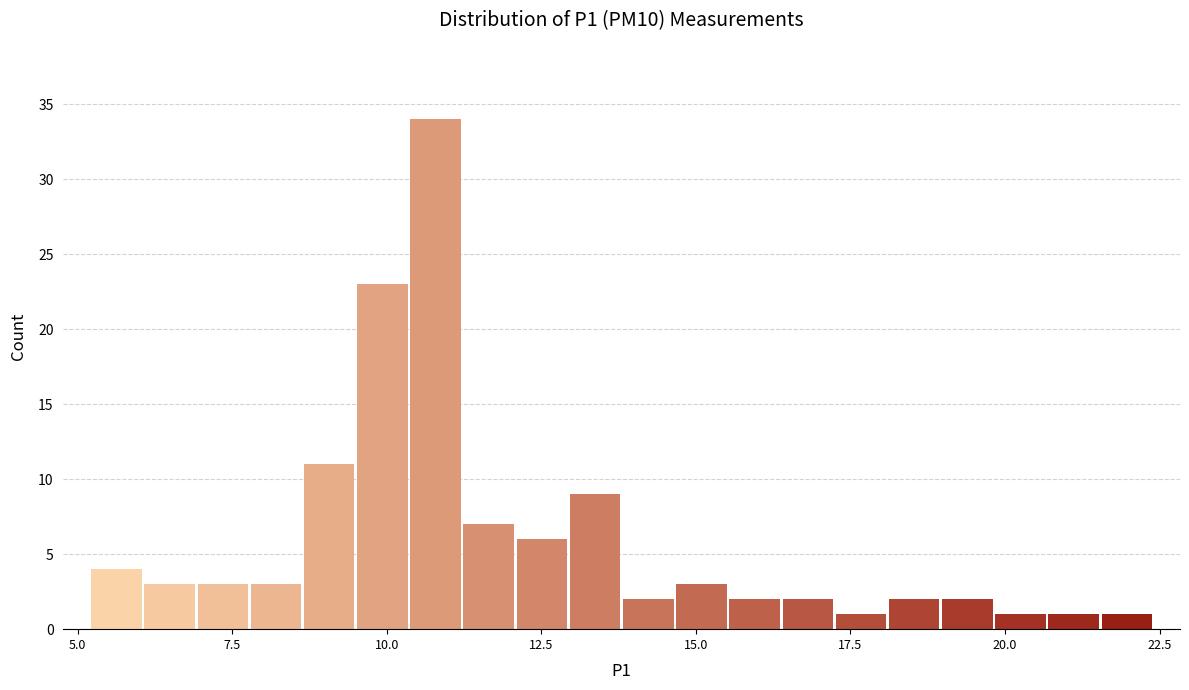

Around what value on the x-axis is the tallest bar? Give the approximate position of its centre, as read against the axis.

11.0